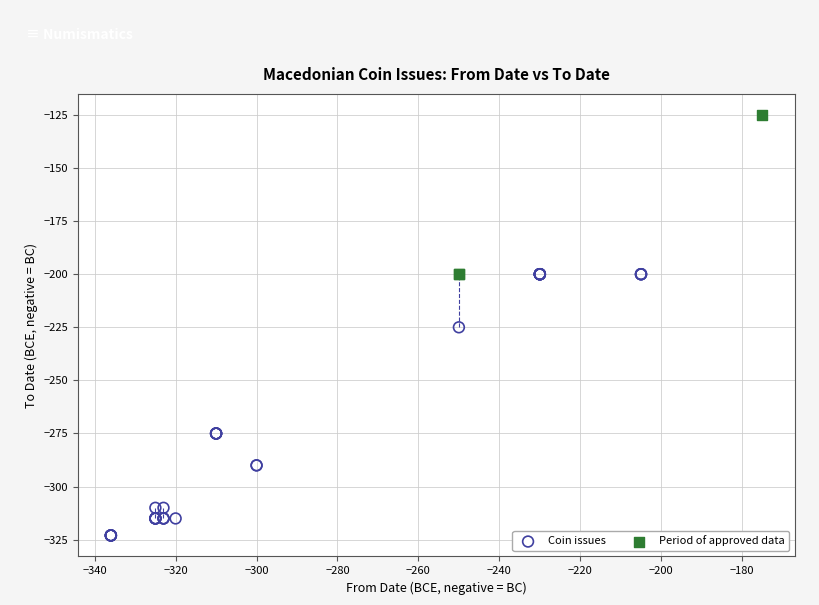

What are all the series names shown in the legend?

Coin issues, Period of approved data